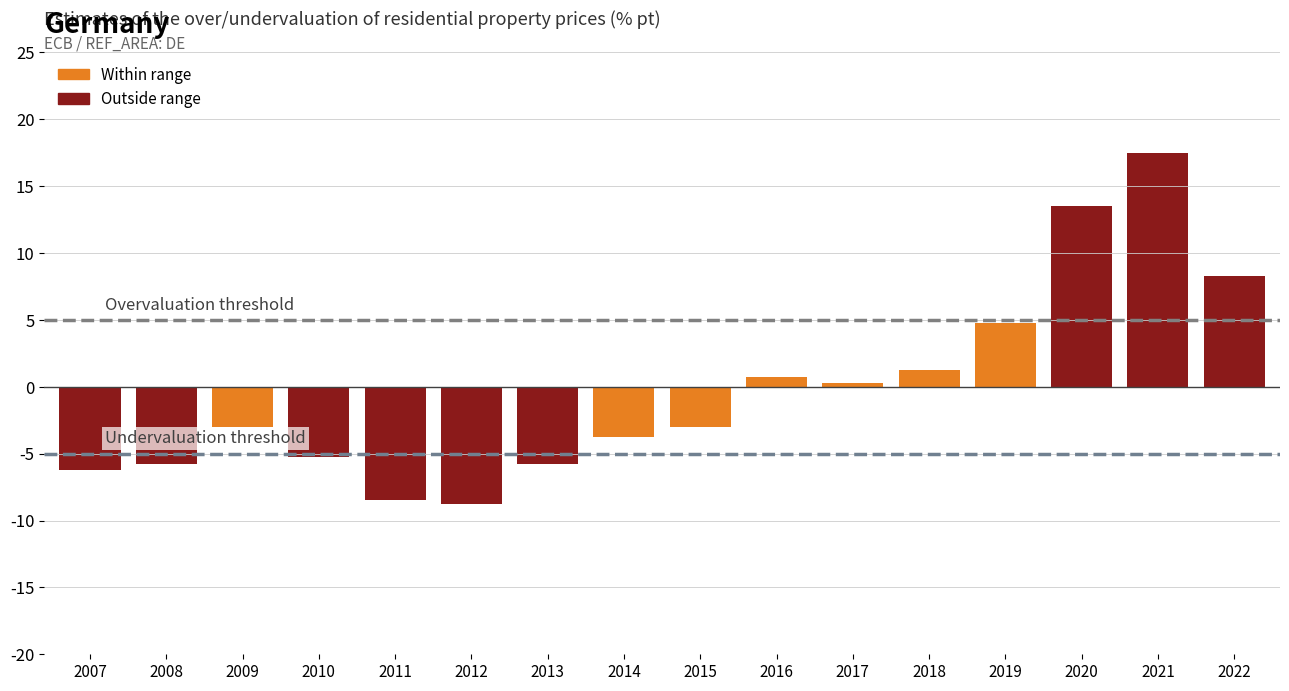

At which label is Undervaluation threshold closest to -5?

2007